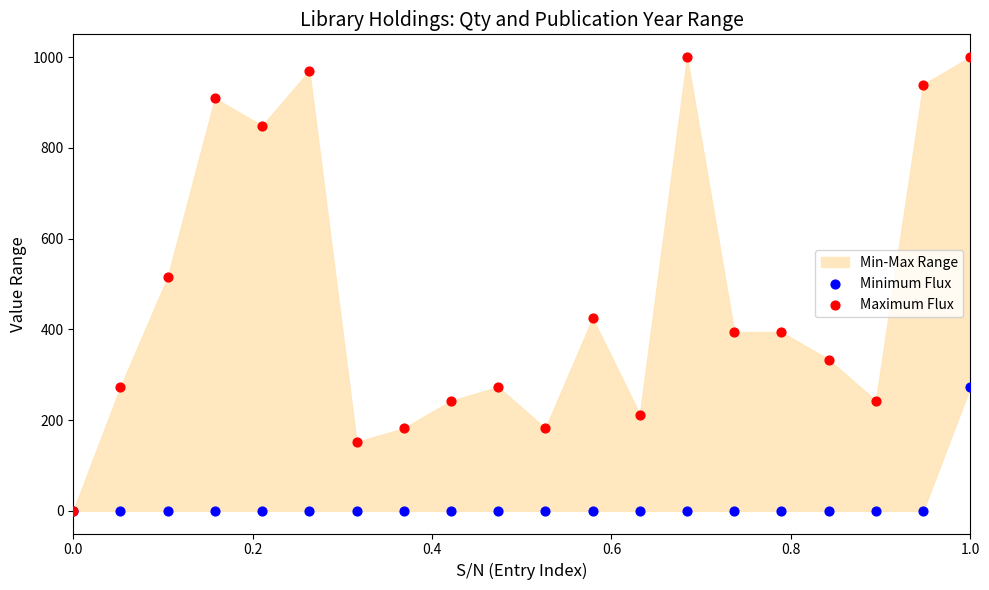

Which series contains the highest Y value?

Maximum Flux